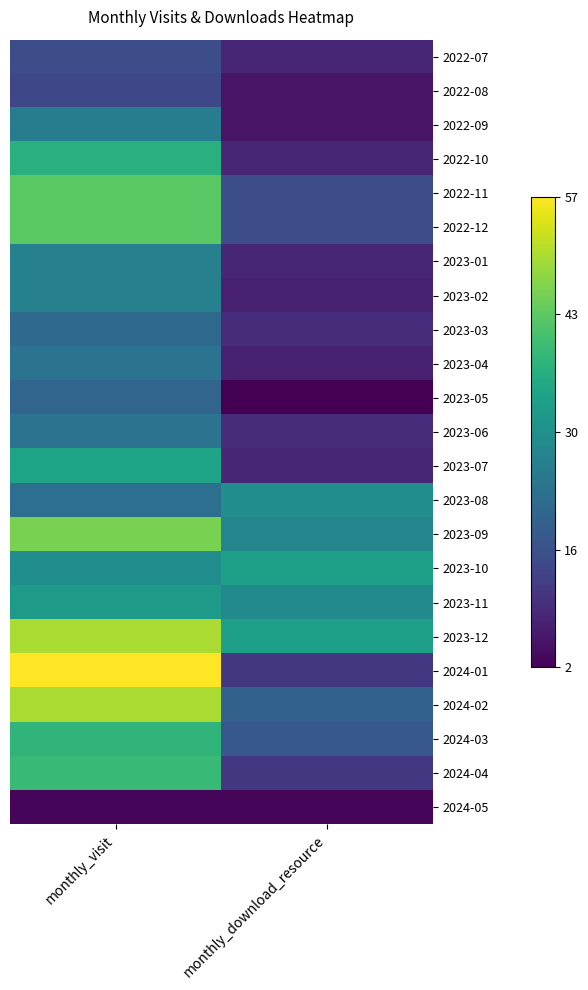

What is the maximum value shown in the chart?

57